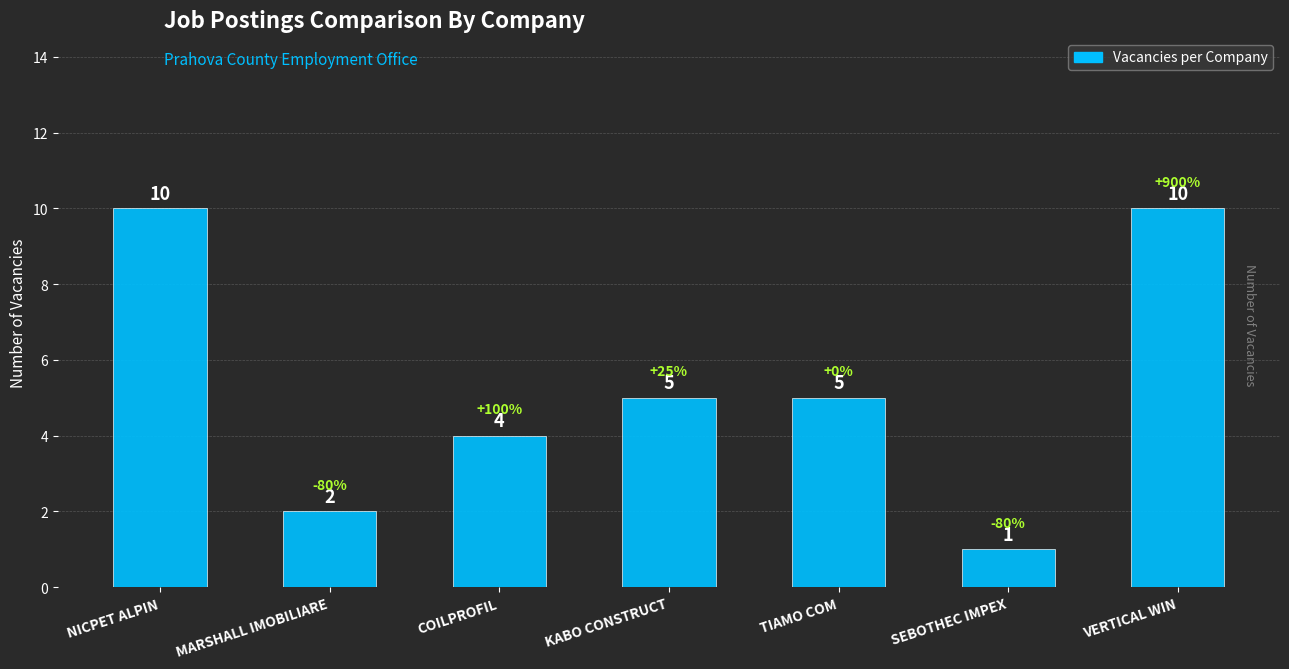

What is the greatest value displayed?

10